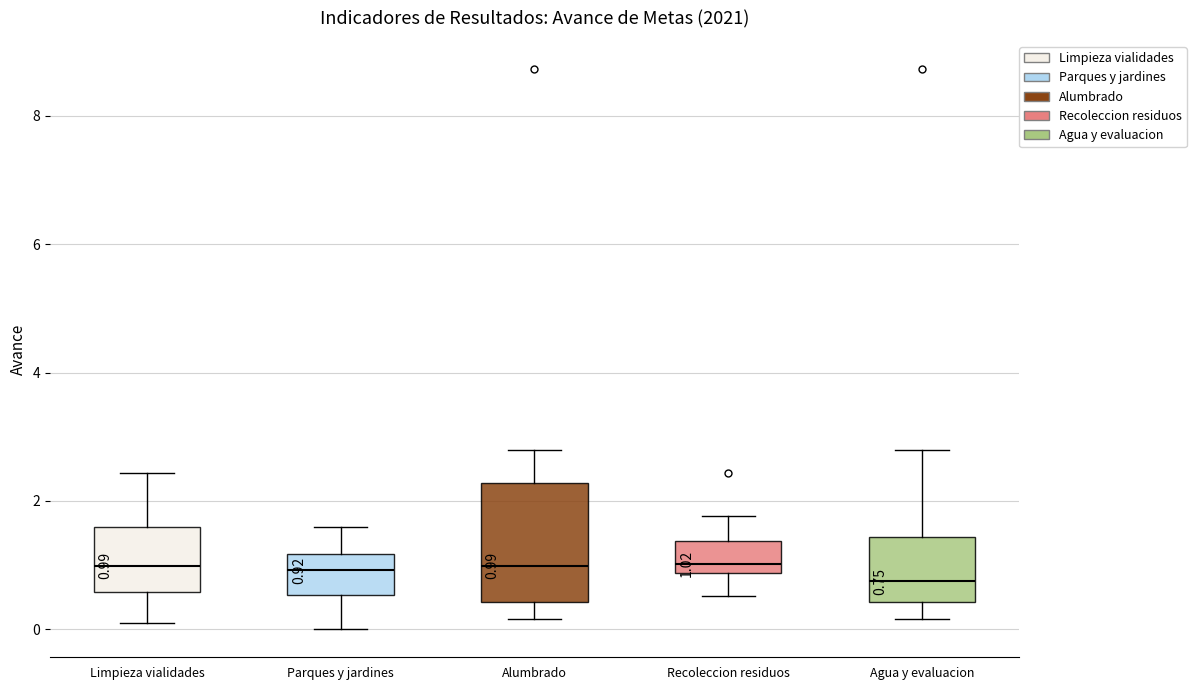

Comparing the boxes themselves (not the whiskers), which one is the tallest?

Alumbrado